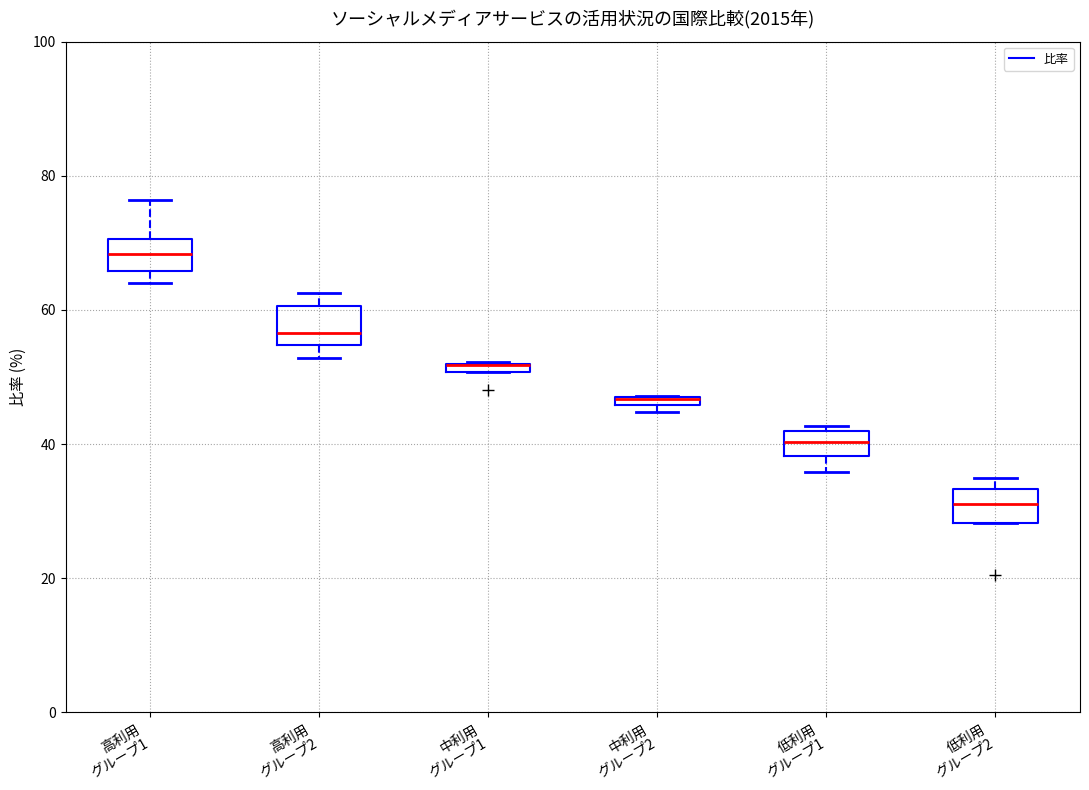

Where is the upper edge of the box for 高利用 グループ1 on the y-axis? The values are not printed on the chart, so give them approximately, as read against the axis.

70